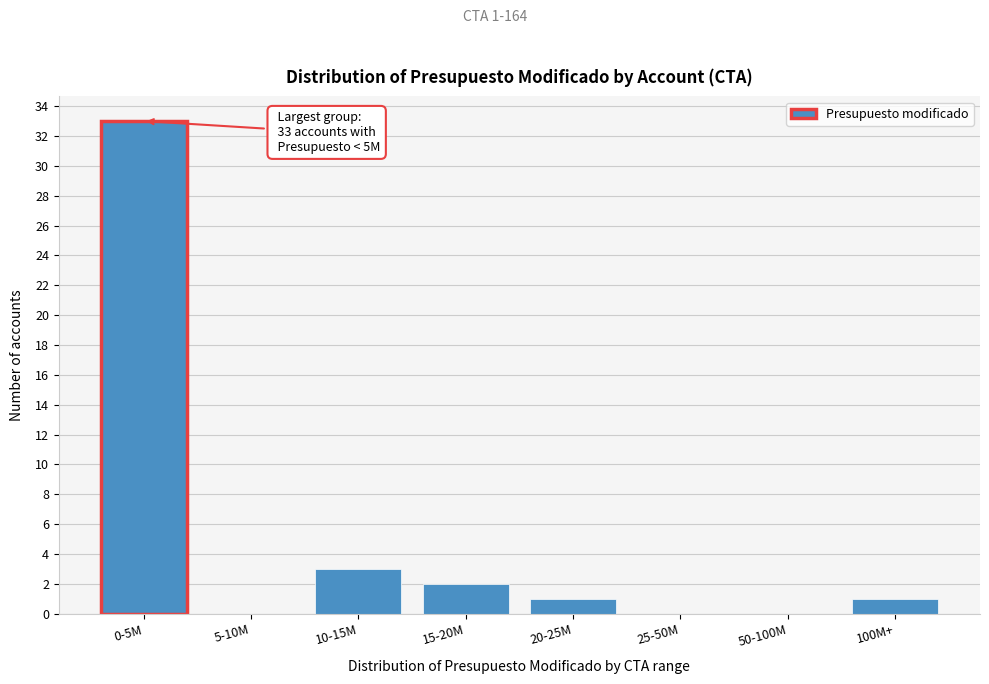

Reading left to right, extract all data points from this chart.

0-5M=33	5-10M=0	10-15M=3	15-20M=2	20-25M=1	25-50M=0	50-100M=0	100M+=1